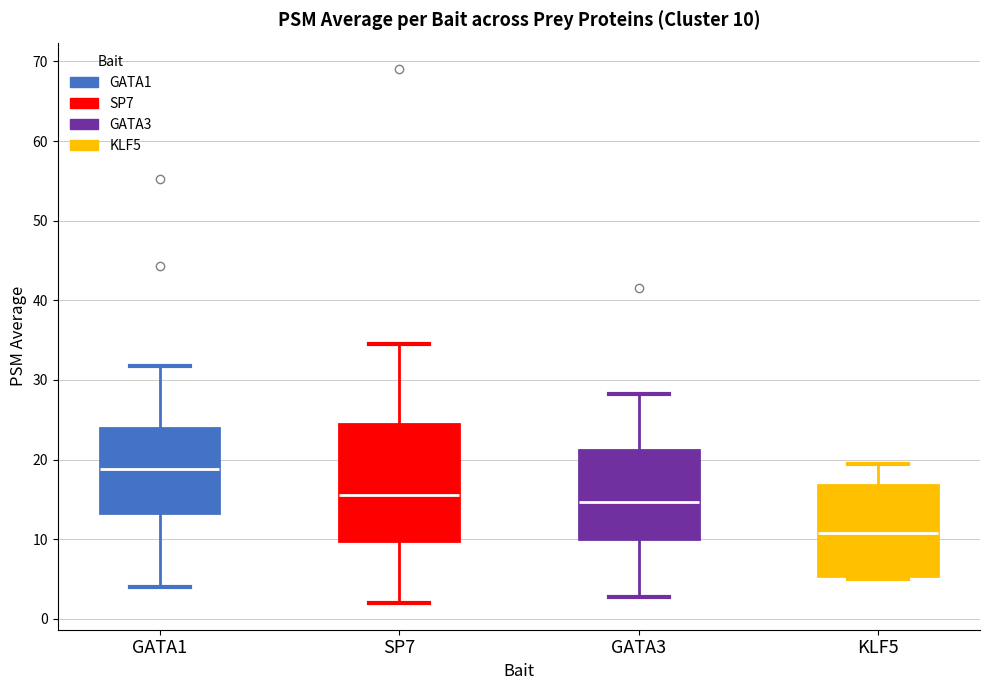

Comparing the boxes themselves (not the whiskers), which one is the tallest?

SP7